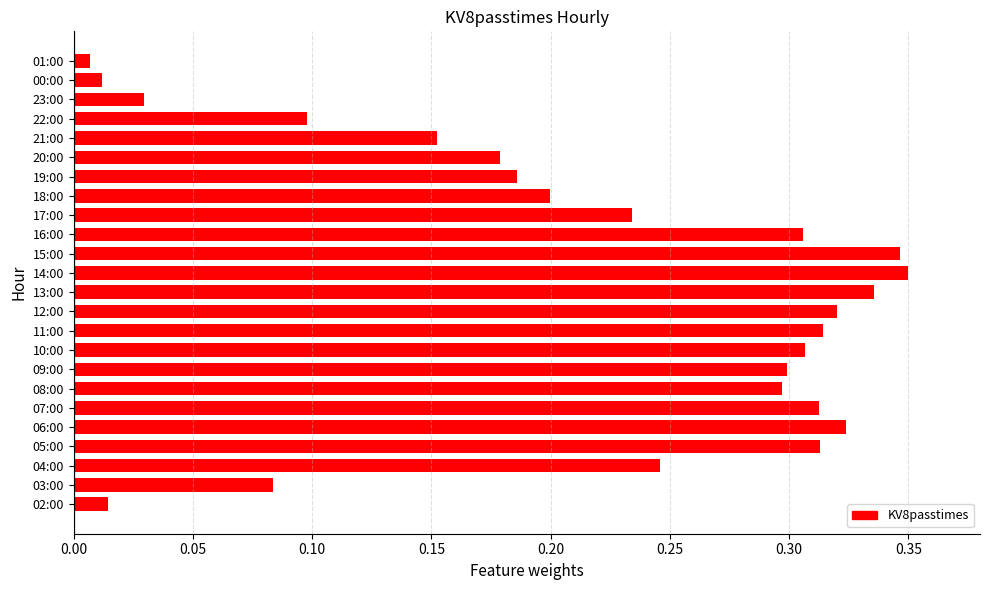

True or false: the data shows 0.3 at 18:00.

False